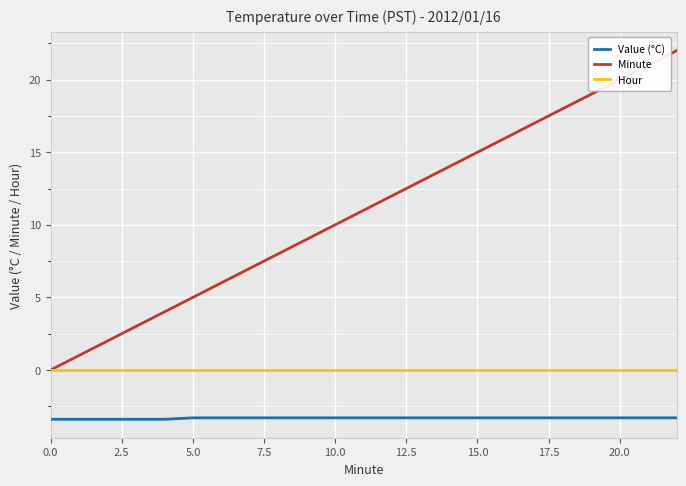

Rank the series by their maximum value, from lowest to highest.

Value (°C), Hour, Minute